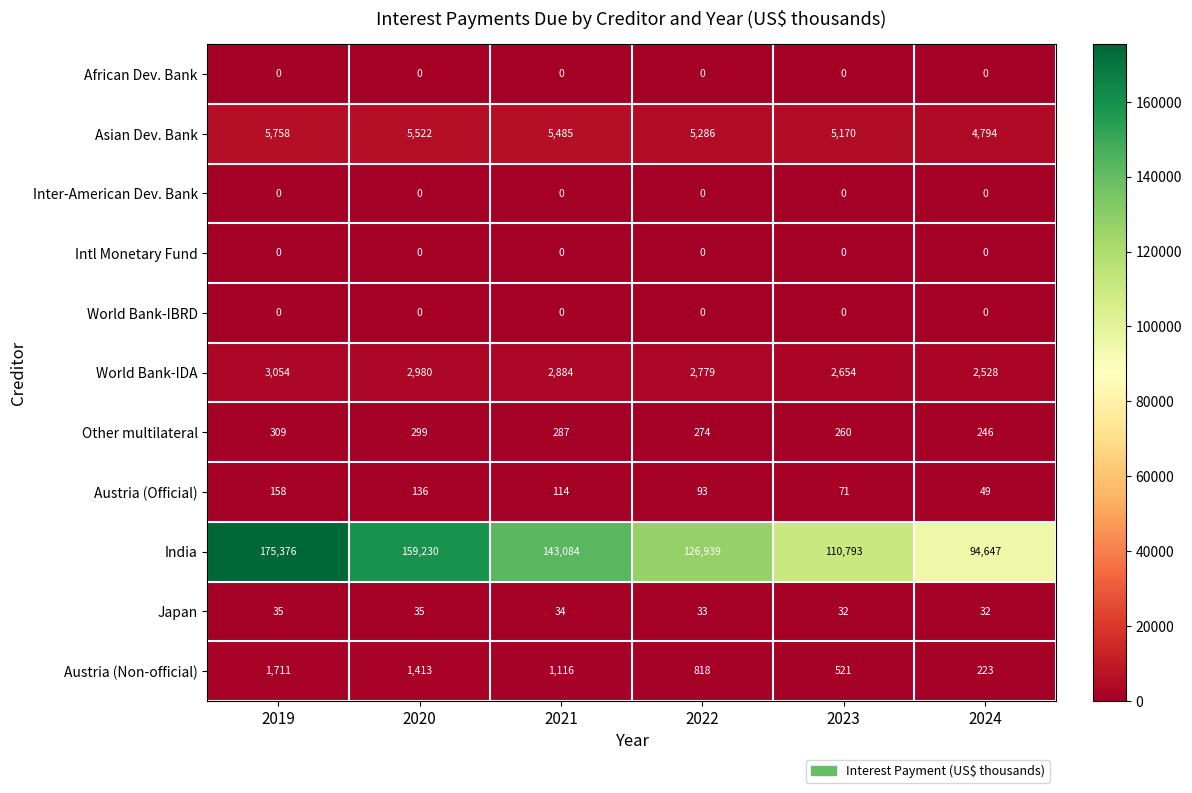

The value of Austria (Non-official) at 2020 is 740. True or false?

False